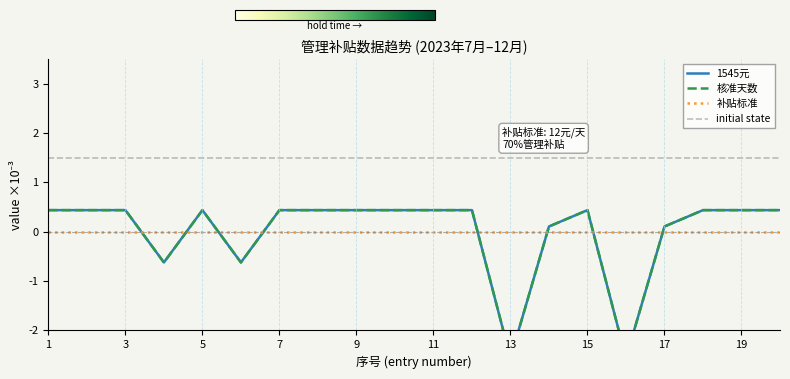

Where is the first local minimum for 核准天数?

4